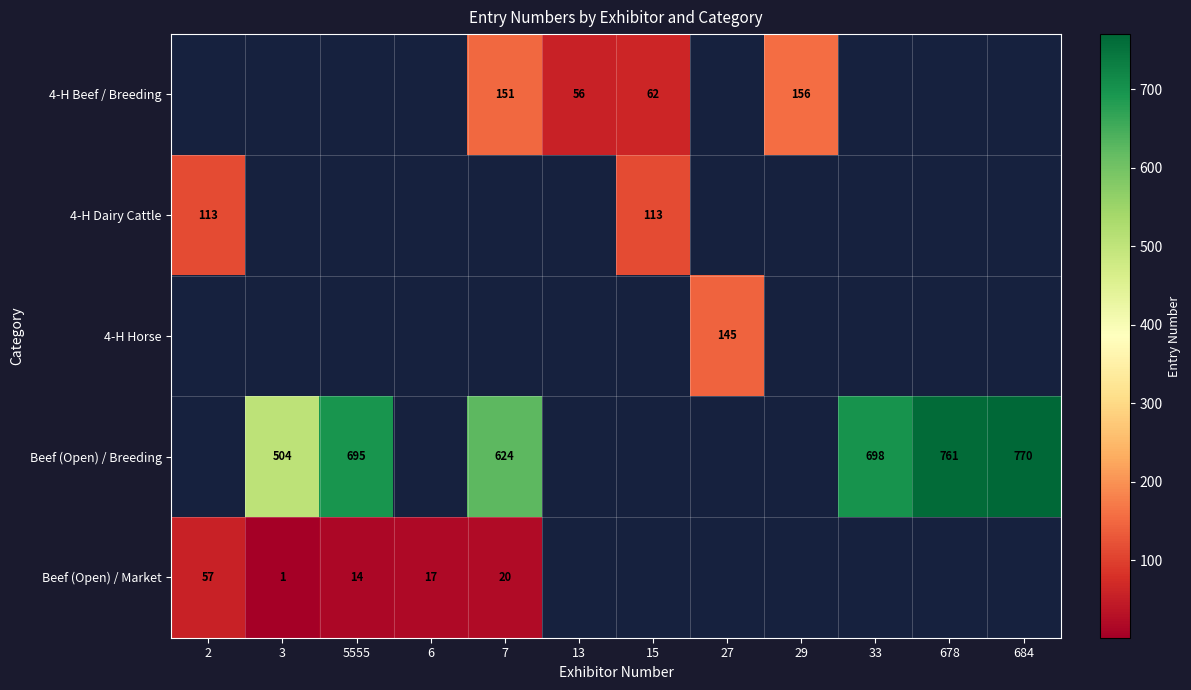

Is it true that Beef (Open) / Breeding equals 1039 at 33?

False